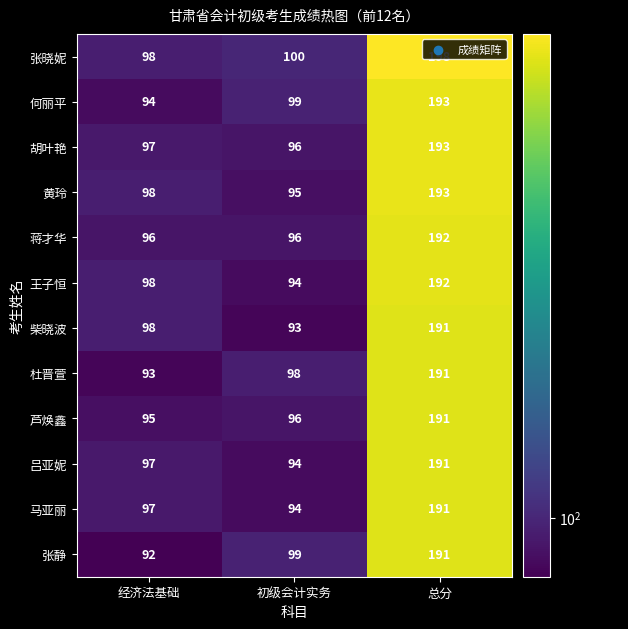

How many series are shown in this chart?

12